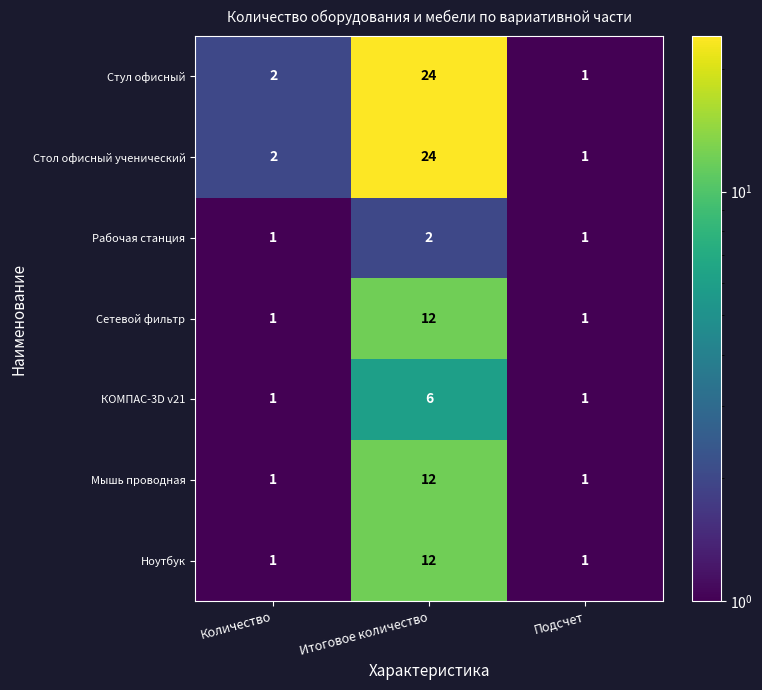

How many categories are shown in the chart?

3